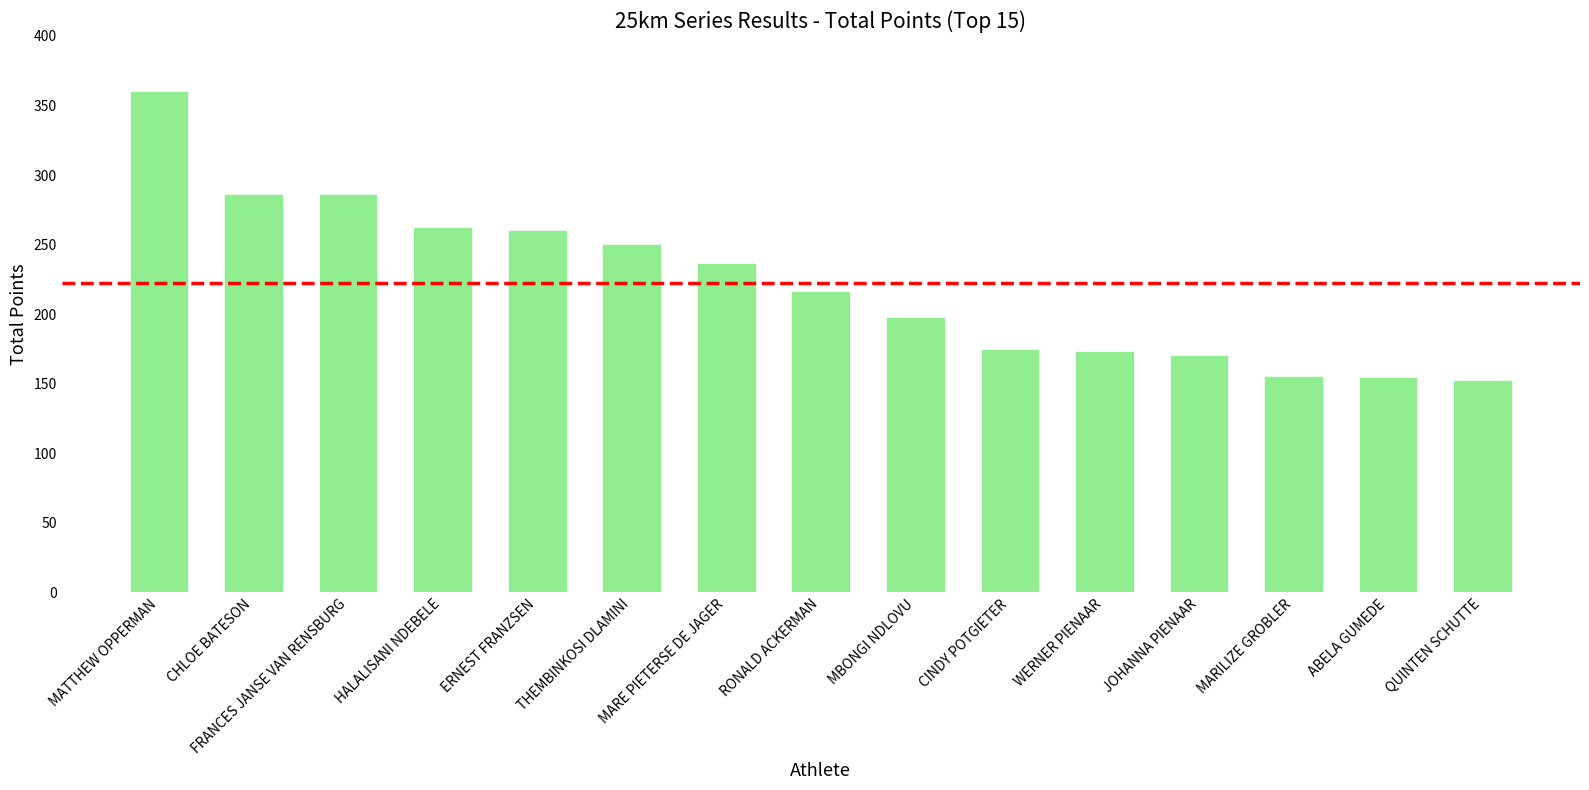

What is the sum of the values at ERNEST FRANZSEN and FRANCES JANSE VAN RENSBURG?

546